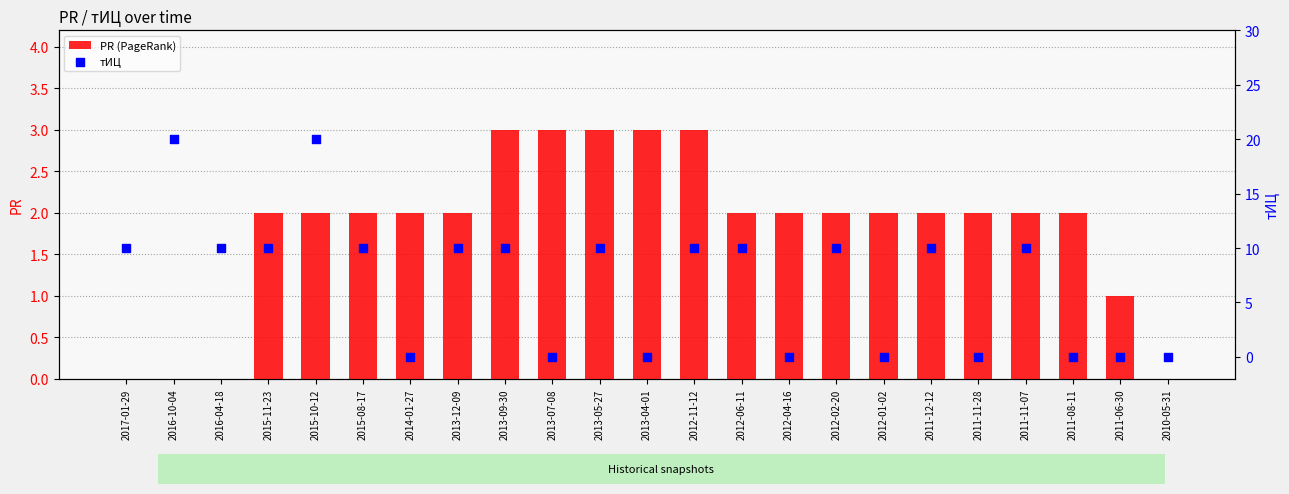

At which category is the sum across all series the highest?

2015-10-12